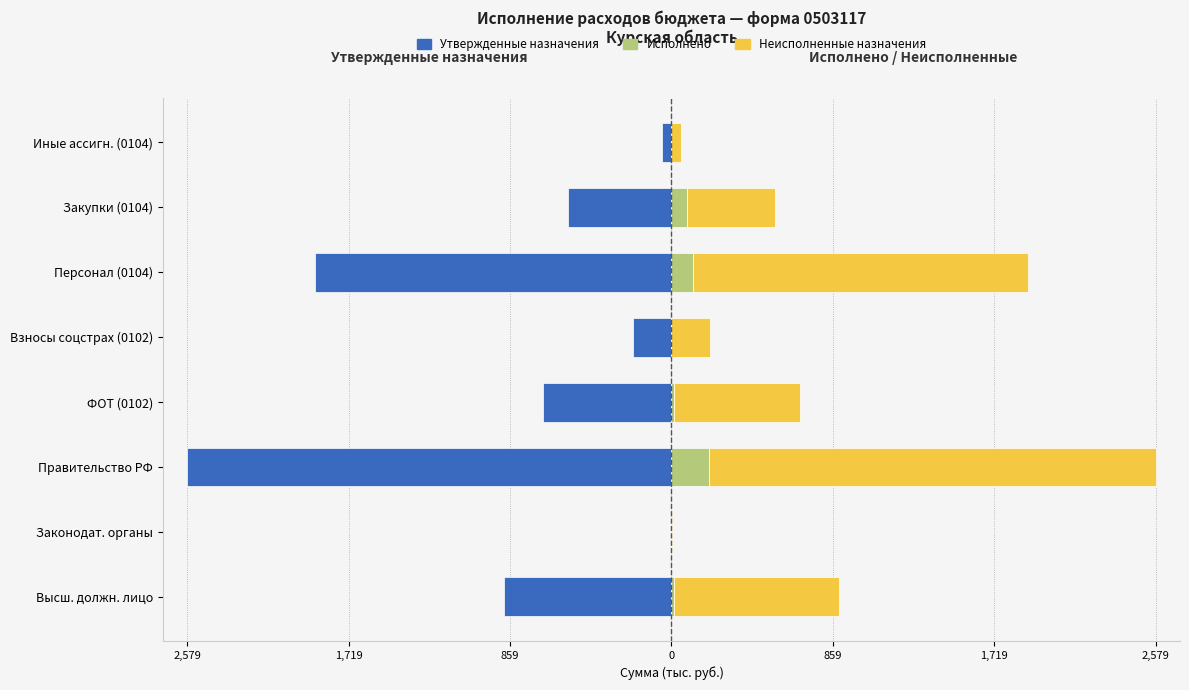

True or false: Исполнено has a value of 41.7 at Правительство РФ.

False